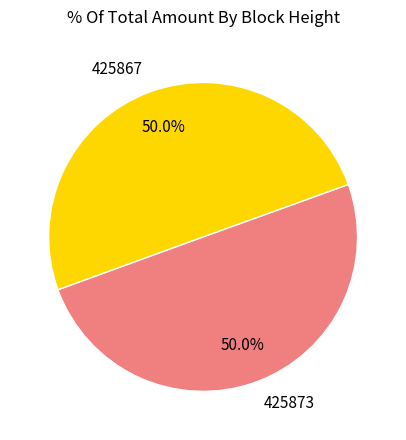

Is it true that 425867 is 43% of the pie?

False